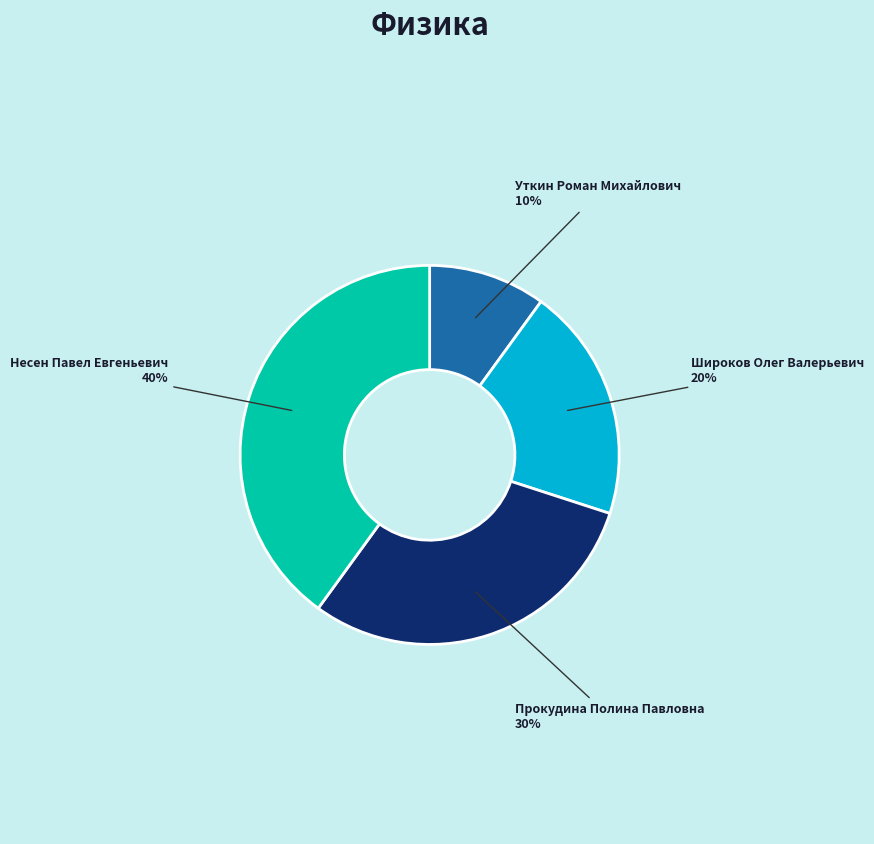

To the nearest percent, what percentage of the pie is Уткин Роман Михайлович?

10%